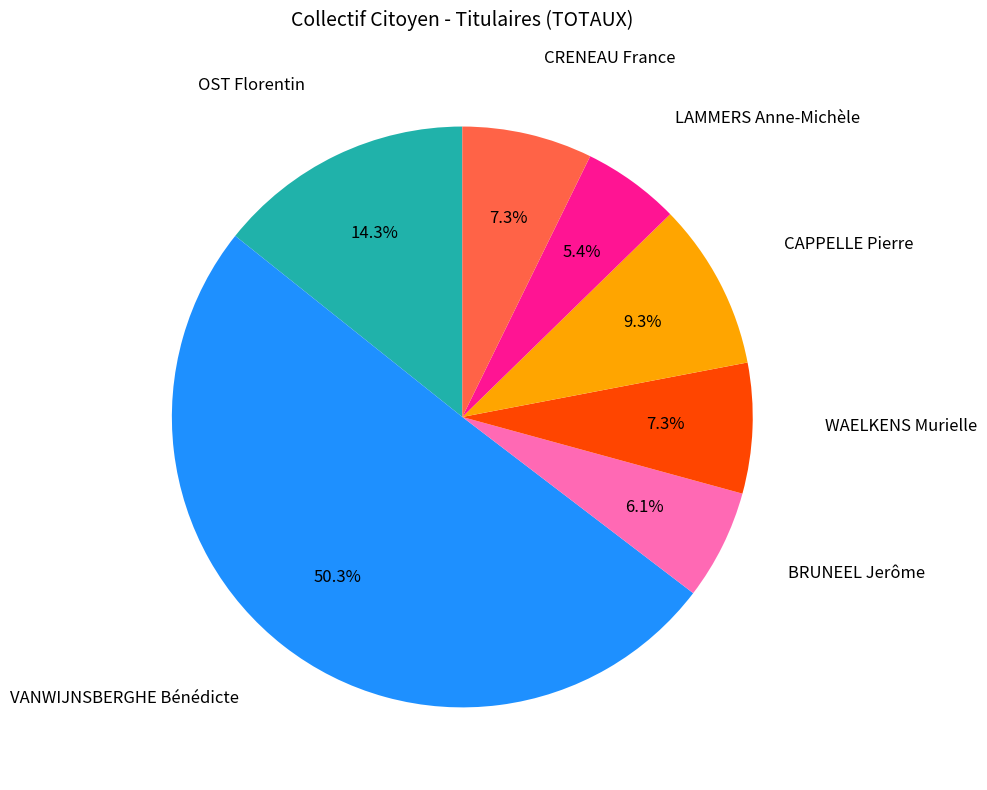

How many slices are in this pie chart?

7